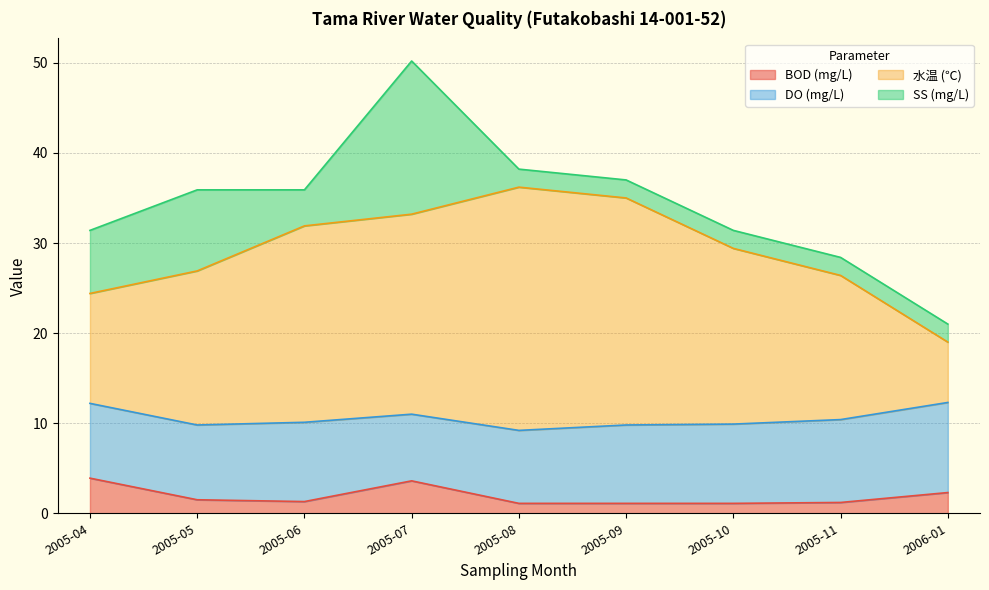

What is the total value across all series at 2005-08?

38.2